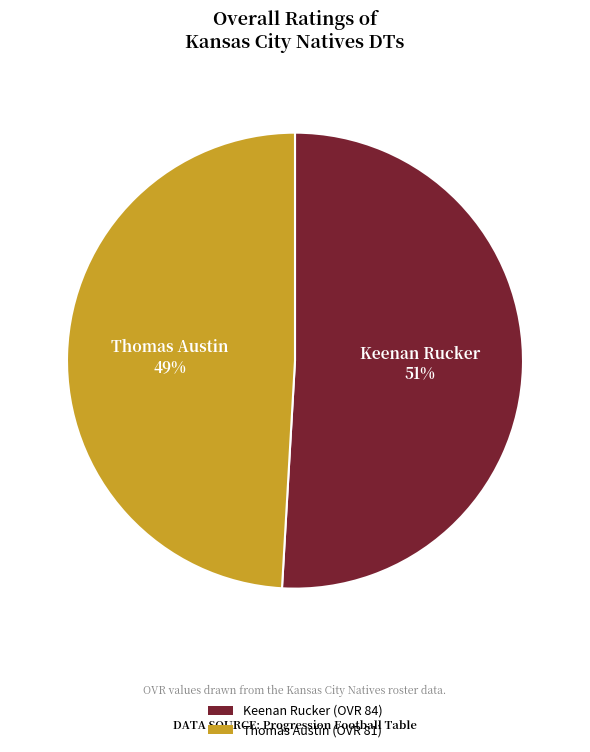

Rank the categories by value from lowest to highest.

Thomas Austin, Keenan Rucker